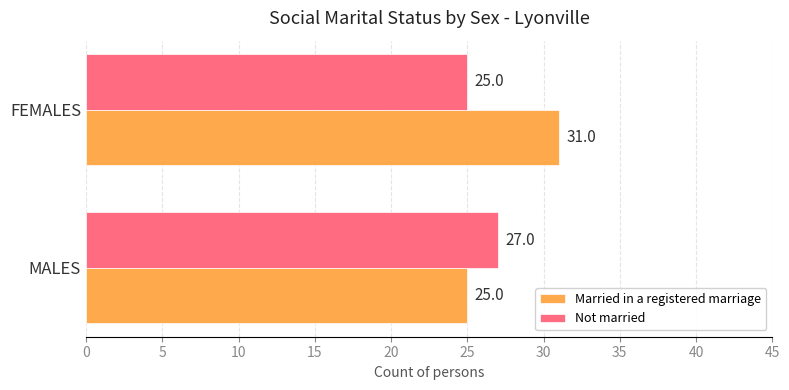

Is it true that Not married equals 43 at MALES?

False